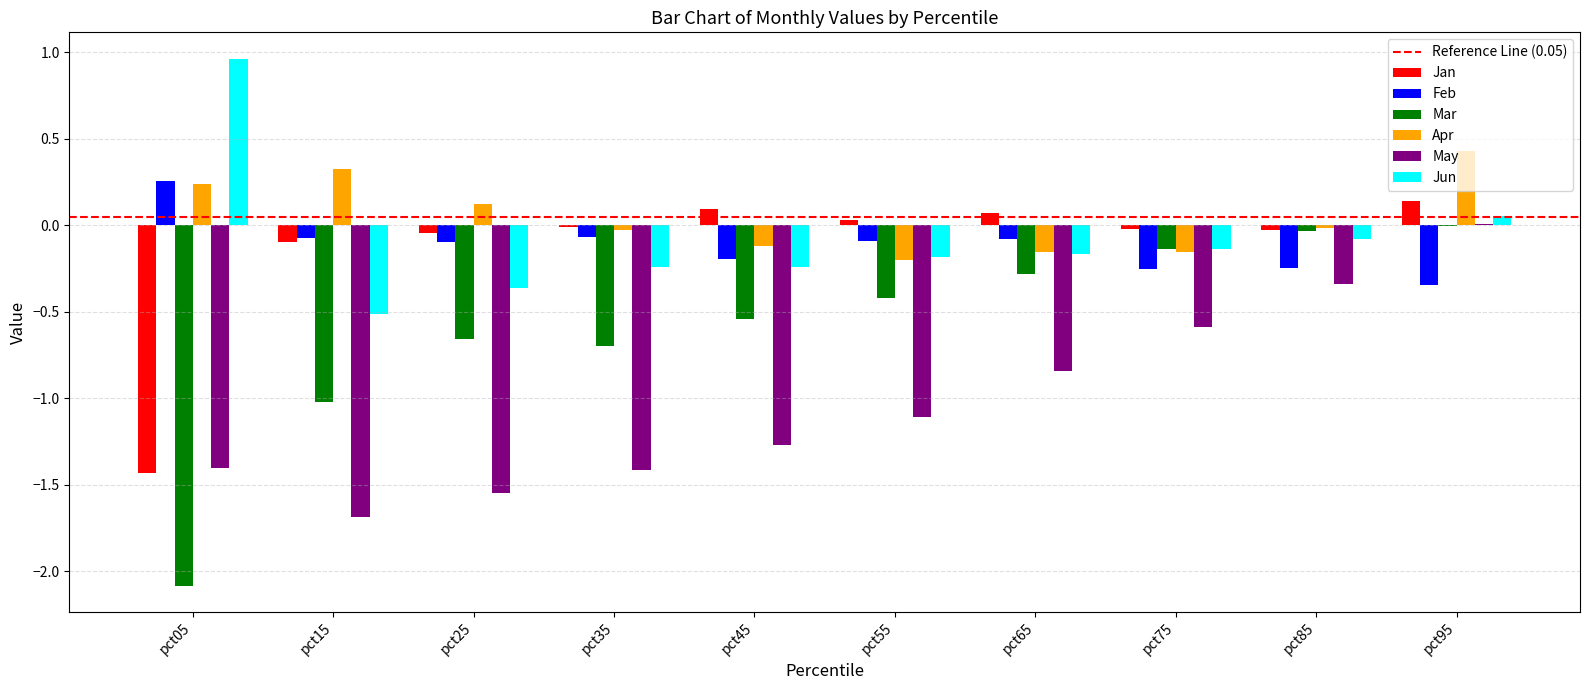

The Mar series shows -0.3 at pct55. True or false?

False